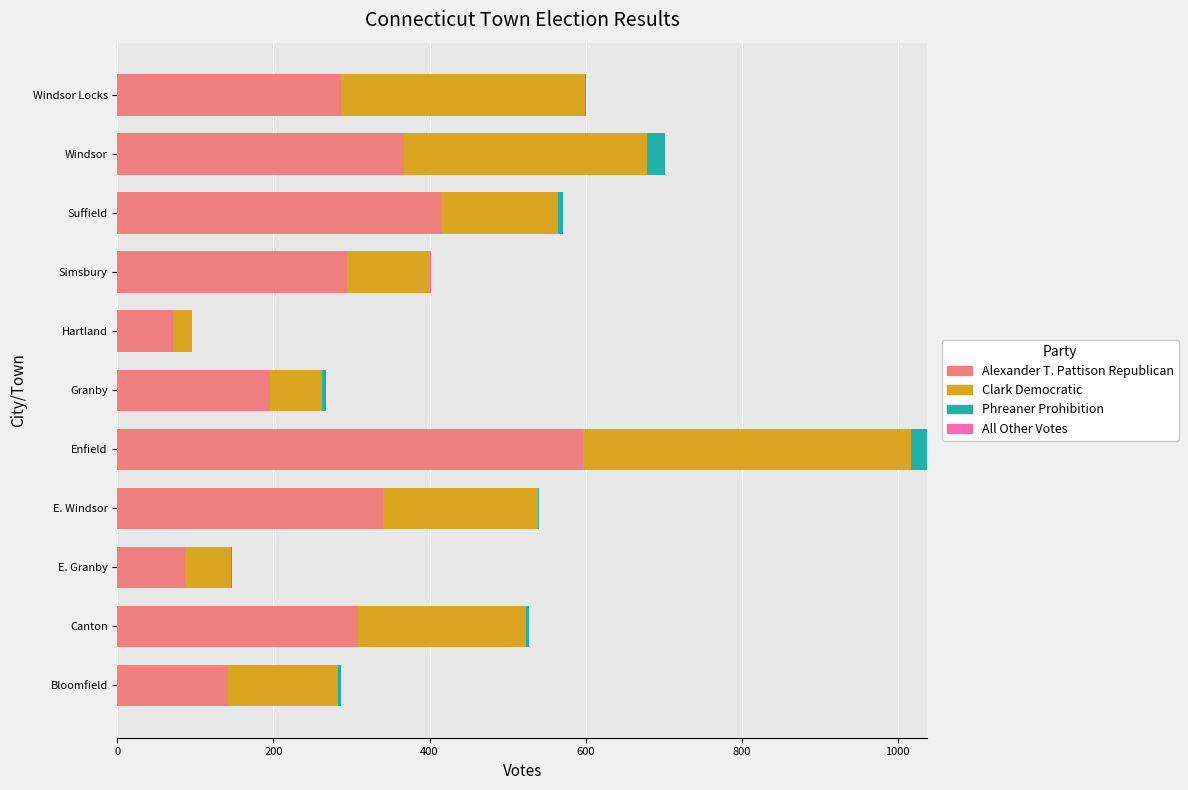

Which category has the highest value in the Alexander T. Pattison Republican series?

Enfield